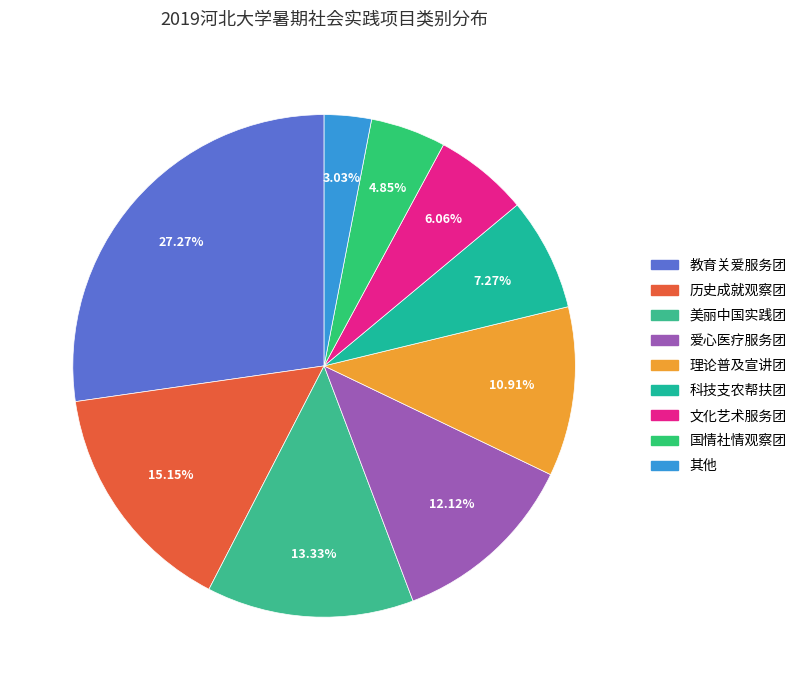

How many slices are in this pie chart?

9